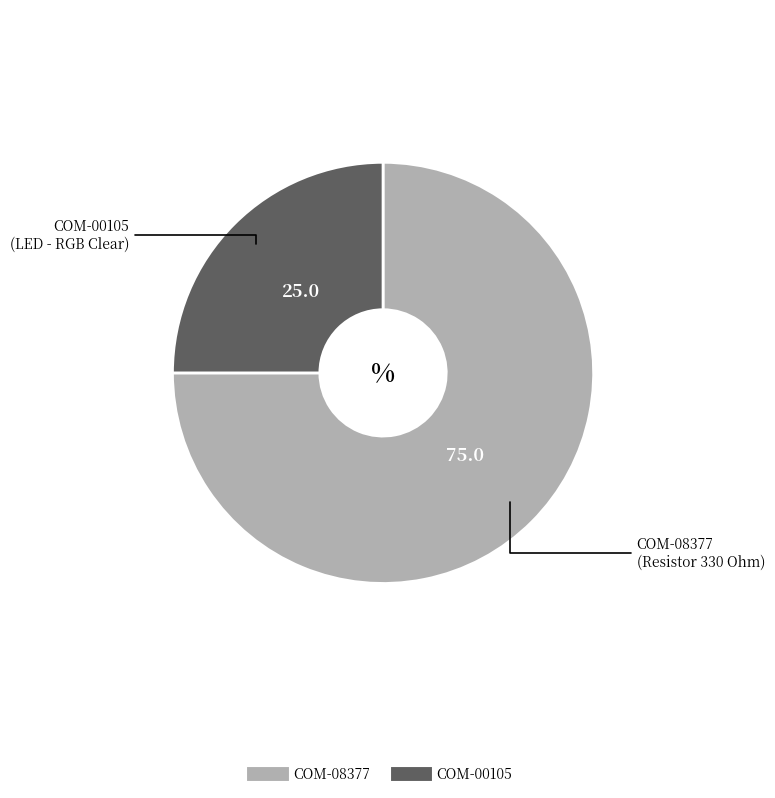

Approximately how many times larger is the value at COM-00105 compared to COM-08377?

0.3